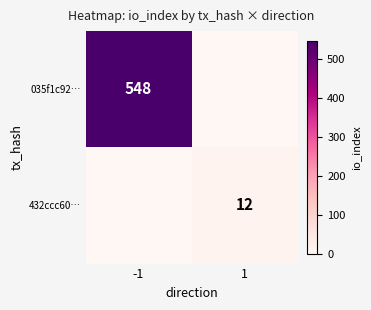

Which has a higher value, 1 or -1?

-1